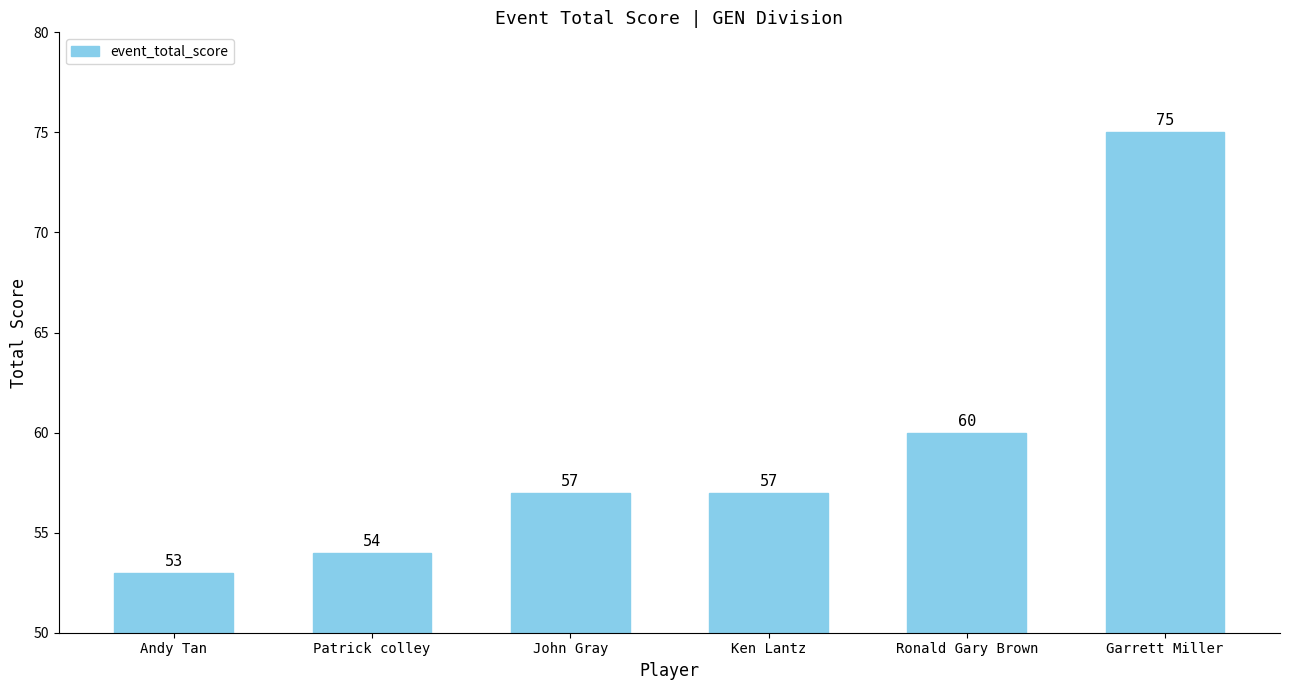

What is the greatest value displayed?

75